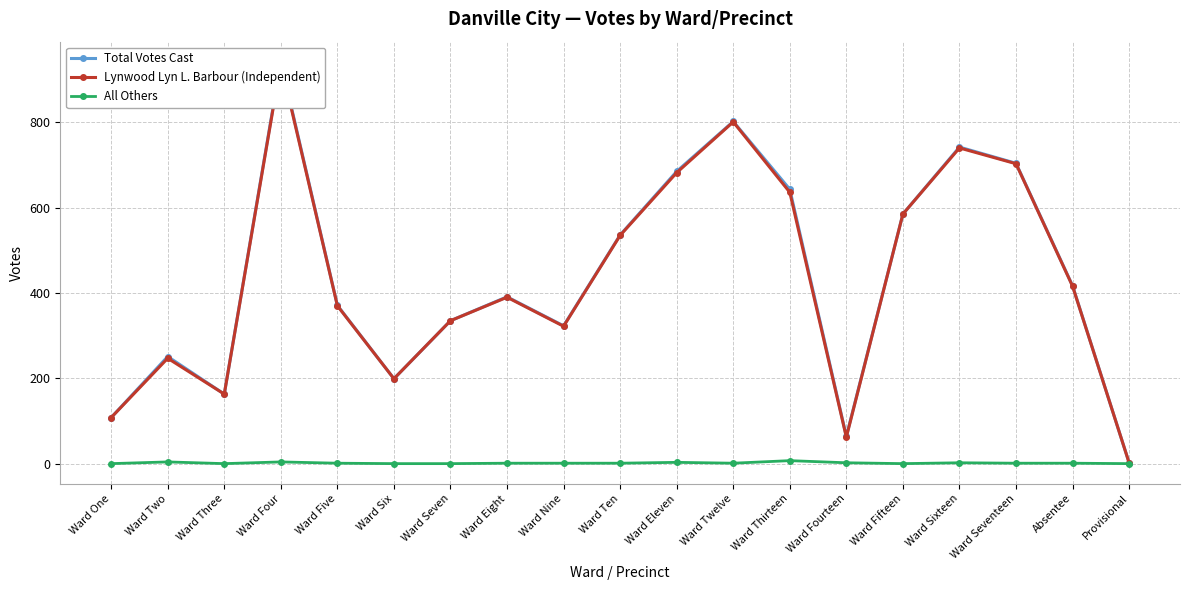

What position from the left is Provisional?

19